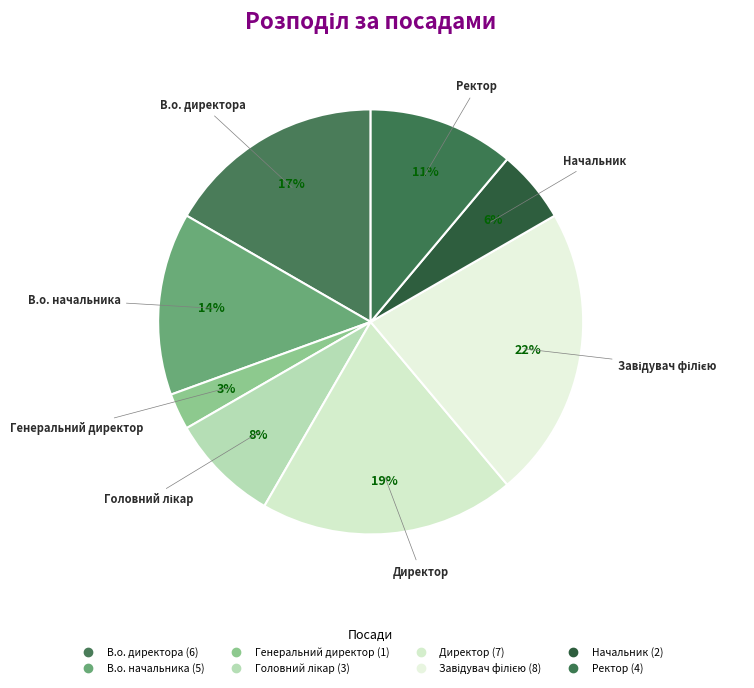

The Завідувач філією slice represents 22% of the pie. True or false?

True